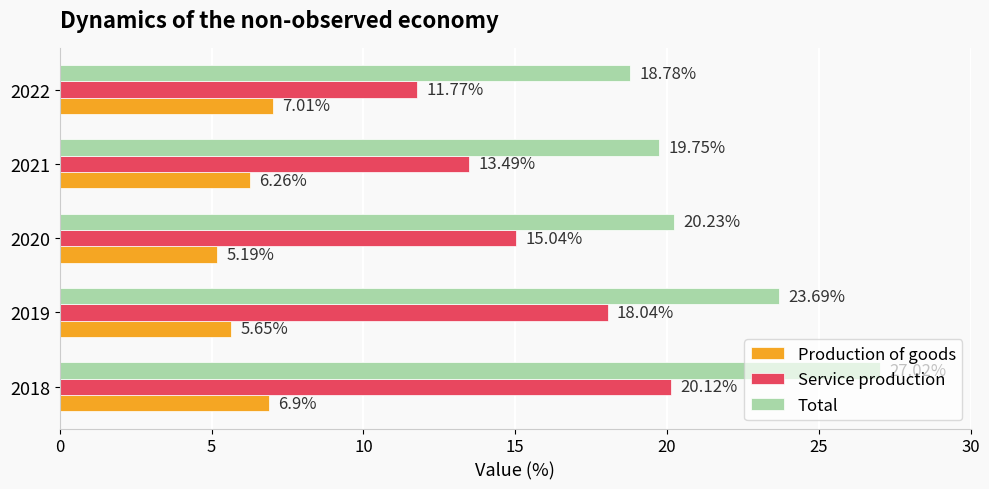

What is the sum of all Service production values?

78.5